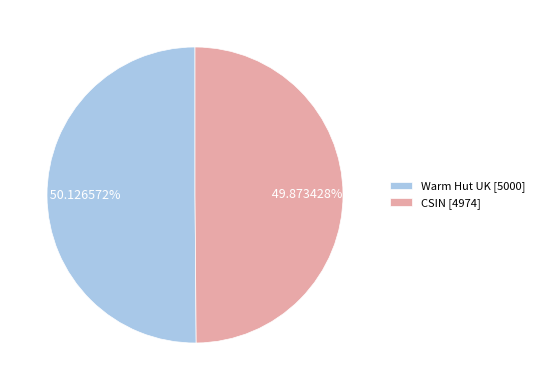

How many slices are in this pie chart?

2